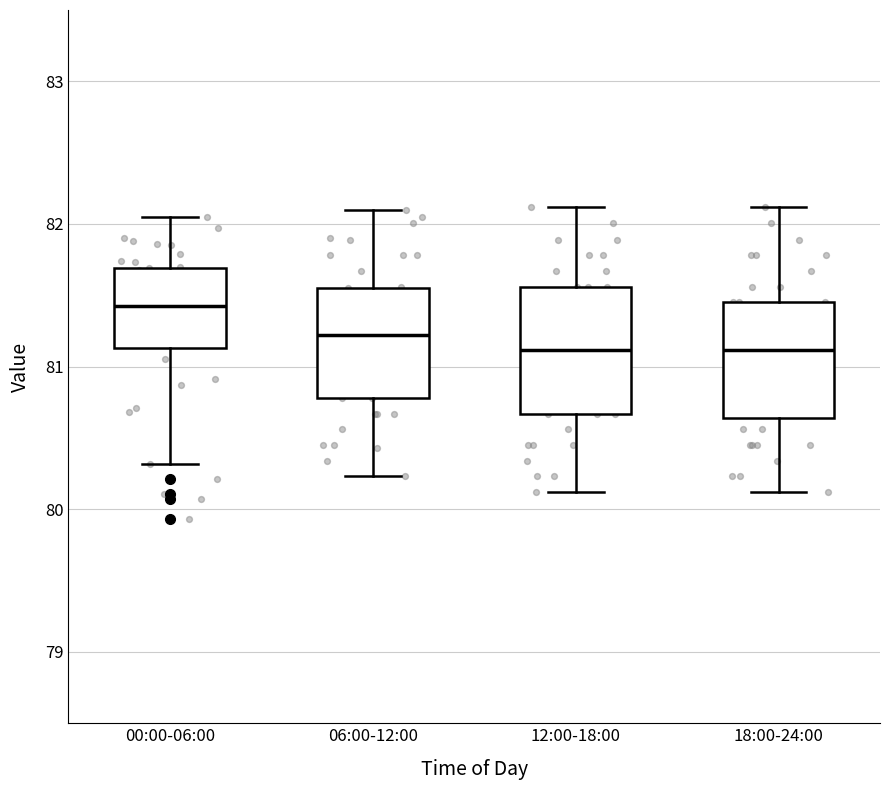

Reading left to right, read every box against the y-axis: the position of its median line, the range the box covers, and the ends of its whiskers. The values are not printed on the chart, so give them approximately, as read against the axis.

00:00-06:00: median 81.4, box 81.1 to 81.7, whiskers 80.3 to 82.1
06:00-12:00: median 81.2, box 80.8 to 81.6, whiskers 80.2 to 82.1
12:00-18:00: median 81.1, box 80.7 to 81.6, whiskers 80.1 to 82.1
18:00-24:00: median 81.1, box 80.6 to 81.5, whiskers 80.1 to 82.1